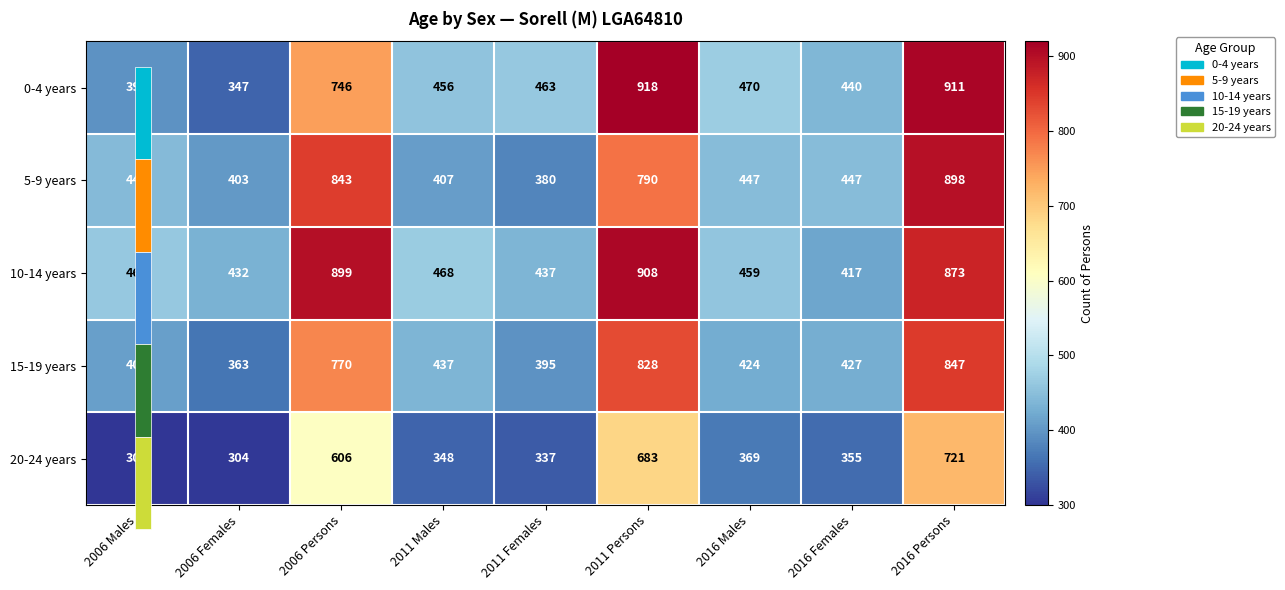

What is the difference between the 20-24 years values at 2016 Persons and 2006 Persons?

115